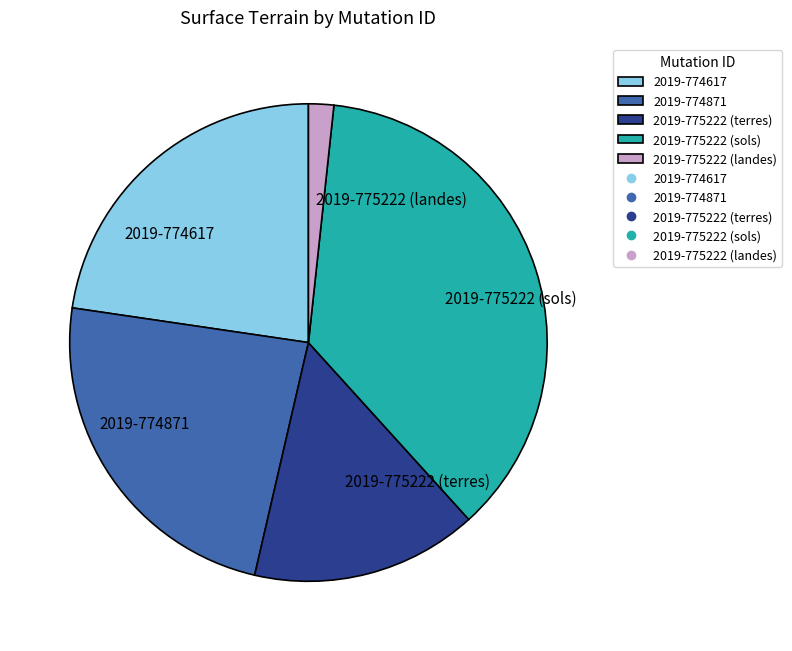

Rank the categories by value from lowest to highest.

2019-775222 (landes), 2019-775222 (terres), 2019-774617, 2019-774871, 2019-775222 (sols)